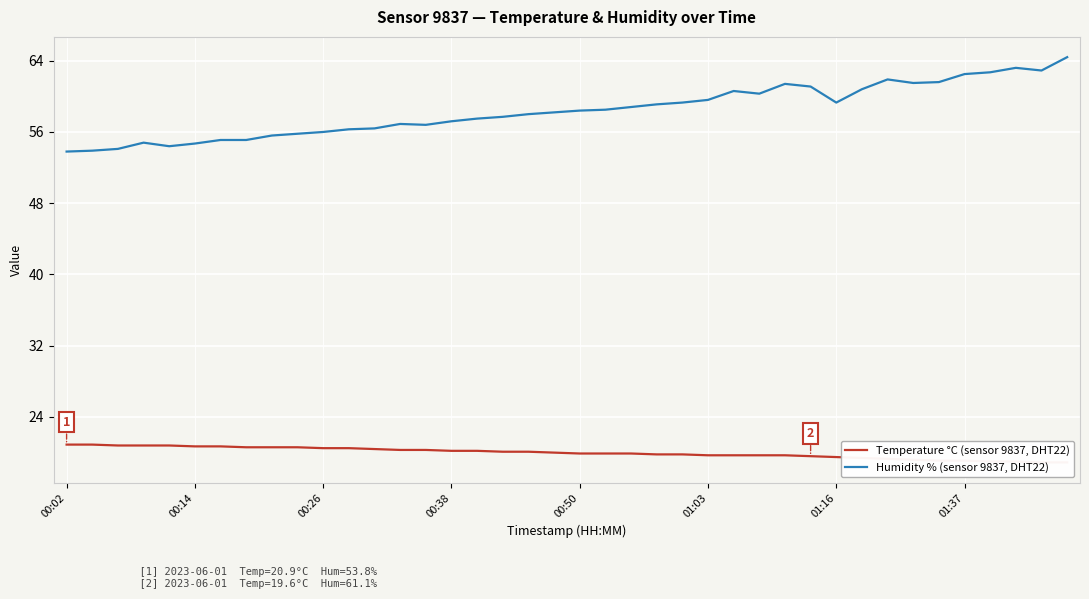

Reading right to left, extract all data points from this chart.

Temperature °C (sensor 9837, DHT22): 18.9	18.9	19.0	19.0	19.1	19.1	19.2	19.3	19.4	19.5	19.6	19.7	19.7	19.7	19.7	19.8	19.8	19.9	19.9	19.9	20.0	20.1	20.1	20.2	20.2	20.3	20.3	20.4	20.5	20.5	20.6	20.6	20.6	20.7	20.7	20.8	20.8	20.8	20.9	20.9
Humidity % (sensor 9837, DHT22): 64.4	62.9	63.2	62.7	62.5	61.6	61.5	61.9	60.8	59.3	61.1	61.4	60.3	60.6	59.6	59.3	59.1	58.8	58.5	58.4	58.2	58.0	57.7	57.5	57.2	56.8	56.9	56.4	56.3	56.0	55.8	55.6	55.1	55.1	54.7	54.4	54.8	54.1	53.9	53.8